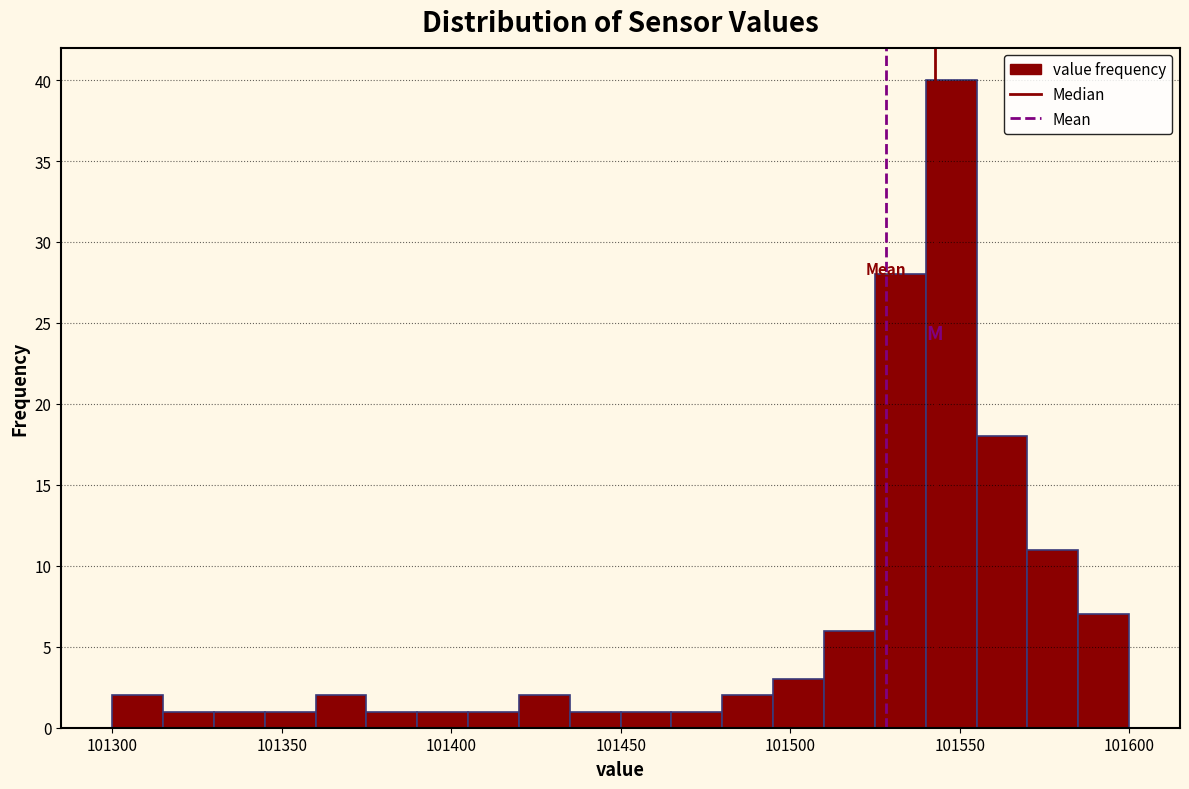

Around what value on the x-axis is the tallest bar? Give the approximate position of its centre, as read against the axis.

101550